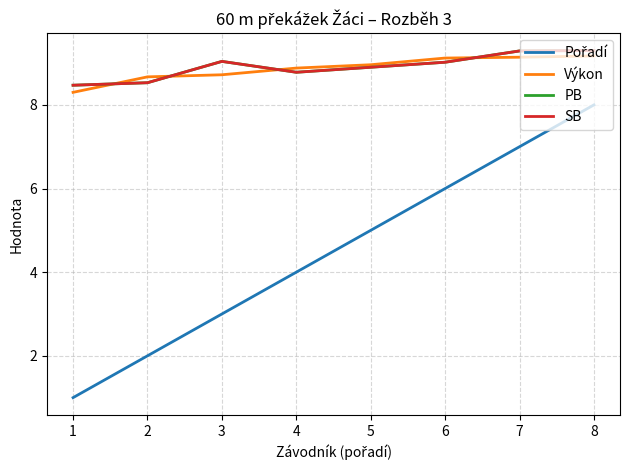

True or false: Pořadí and PB intersect in this chart.

False